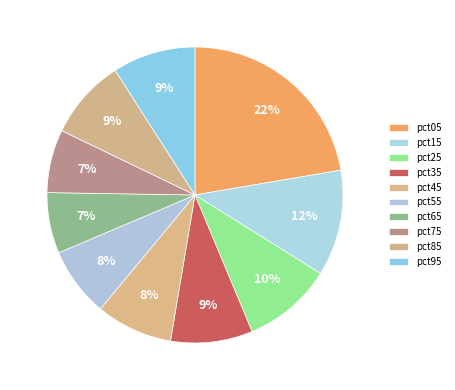

What is the largest slice in the pie chart?

pct05